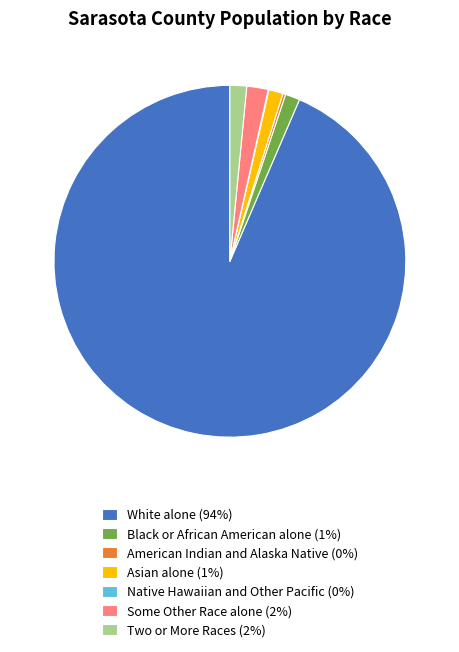

True or false: White alone accounts for 82% of the total.

False